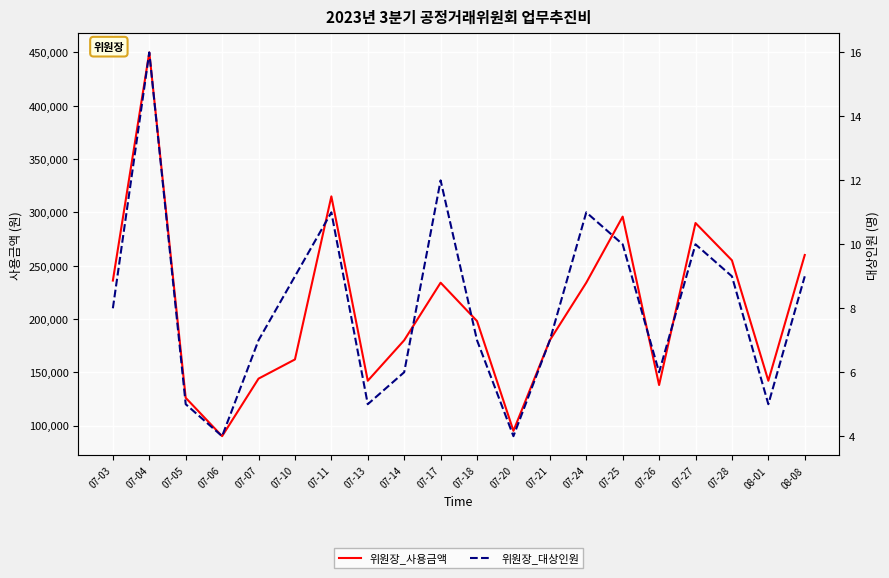

What is the difference between the maximum and minimum values in the 위원장_사용금액 series?

360000